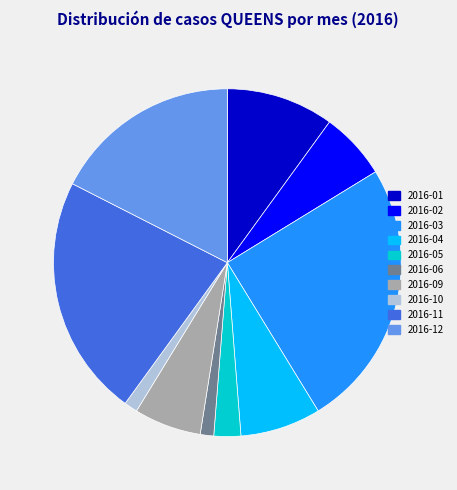

True or false: 2016-04 accounts for 14% of the total.

False